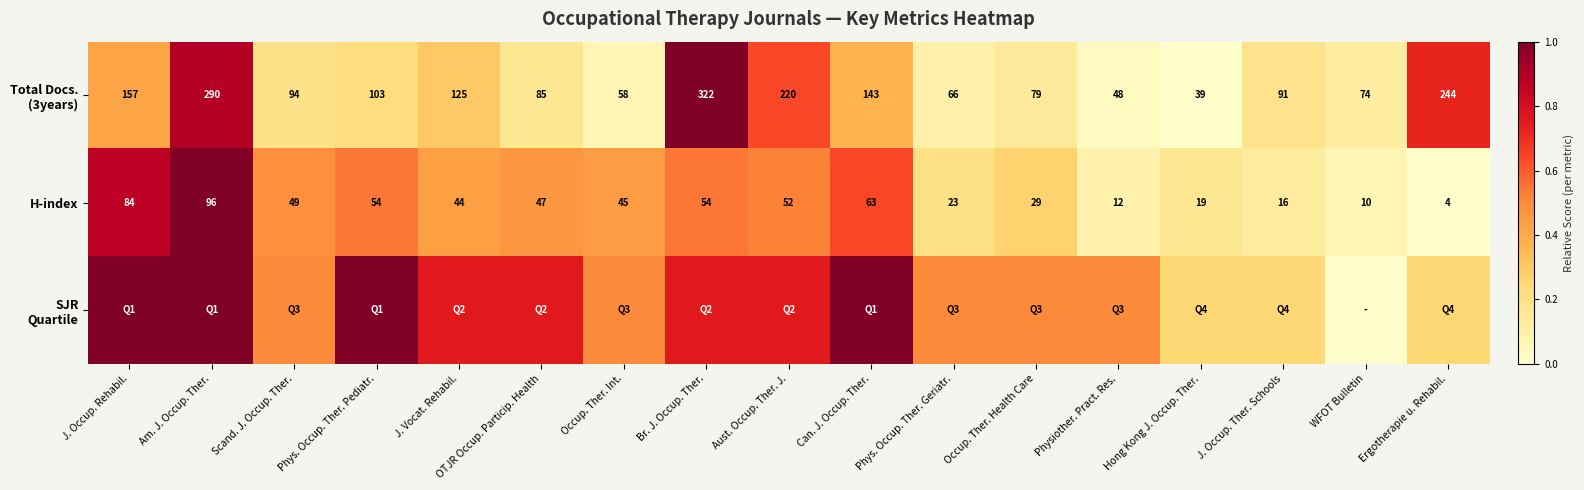

Is it true that H-index equals 0.1 at Occup. Ther. Int.?

False